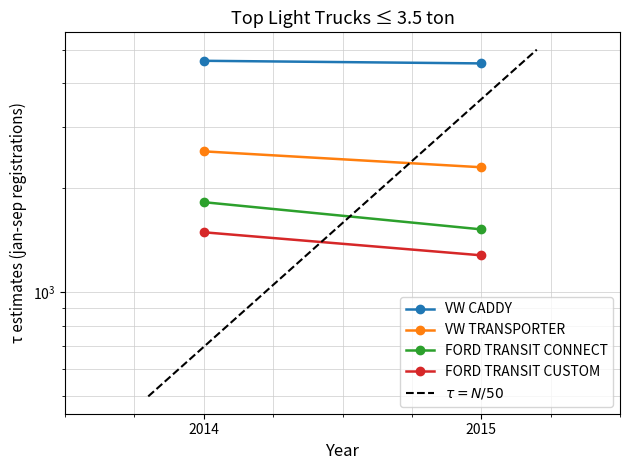

Reading left to right, extract all data points from this chart.

VW CADDY: 4644	4564
VW TRANSPORTER: 2545	2290
FORD TRANSIT CONNECT: 1816	1516
FORD TRANSIT CUSTOM: 1487	1276
$\tau = N/50$: 500	5000